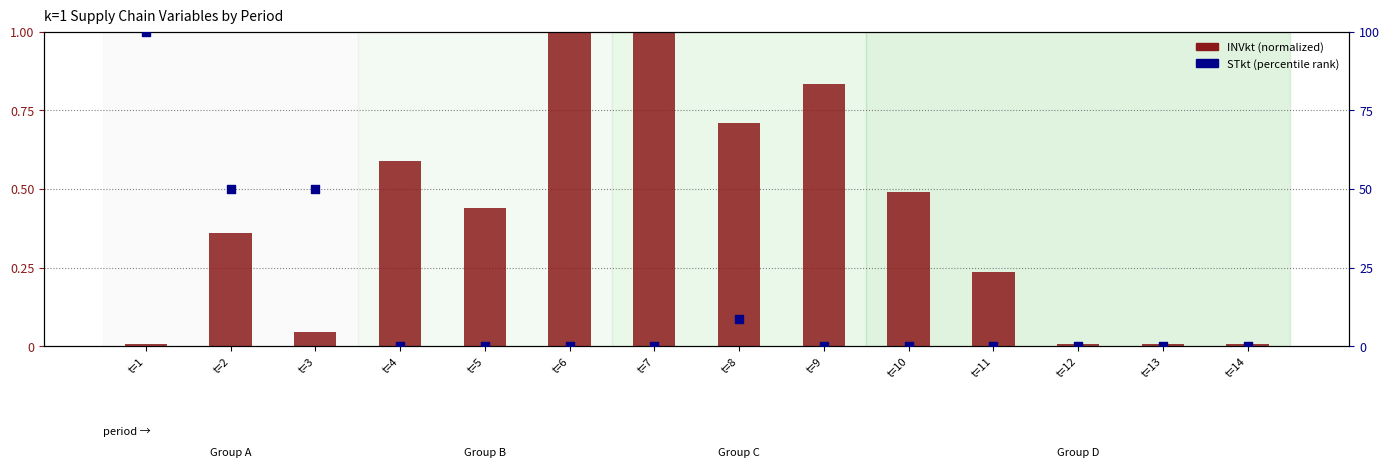

At how many categories does at least one series exceed 60?

1